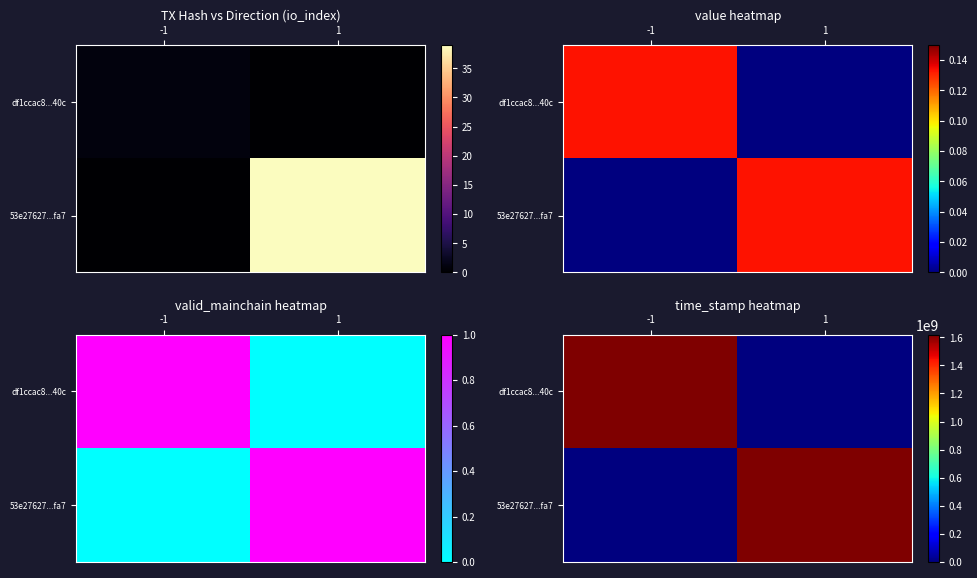

Rank the series at 1 from lowest to highest value.

df1ccac8...40c, 53e27627...fa7